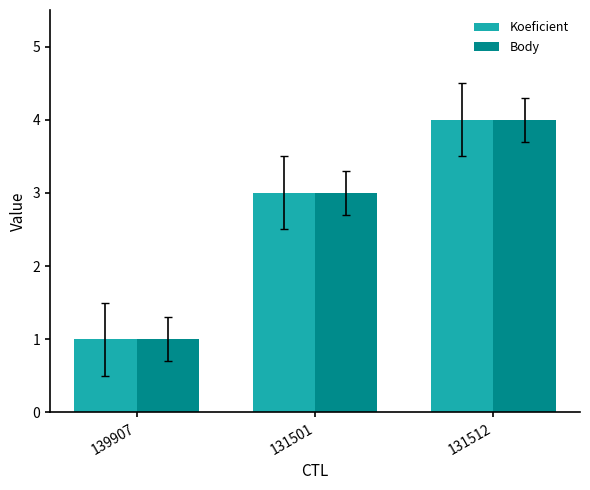

What is the minimum value for Koeficient?

1